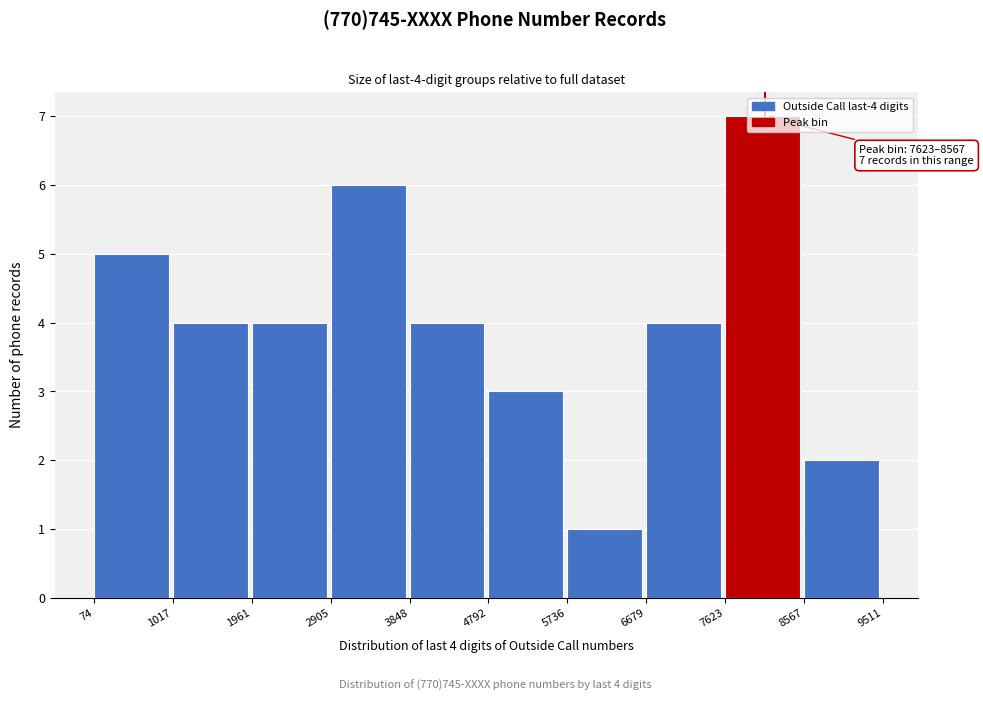

Which range on the x-axis has the tallest bar?

7623 to 8567